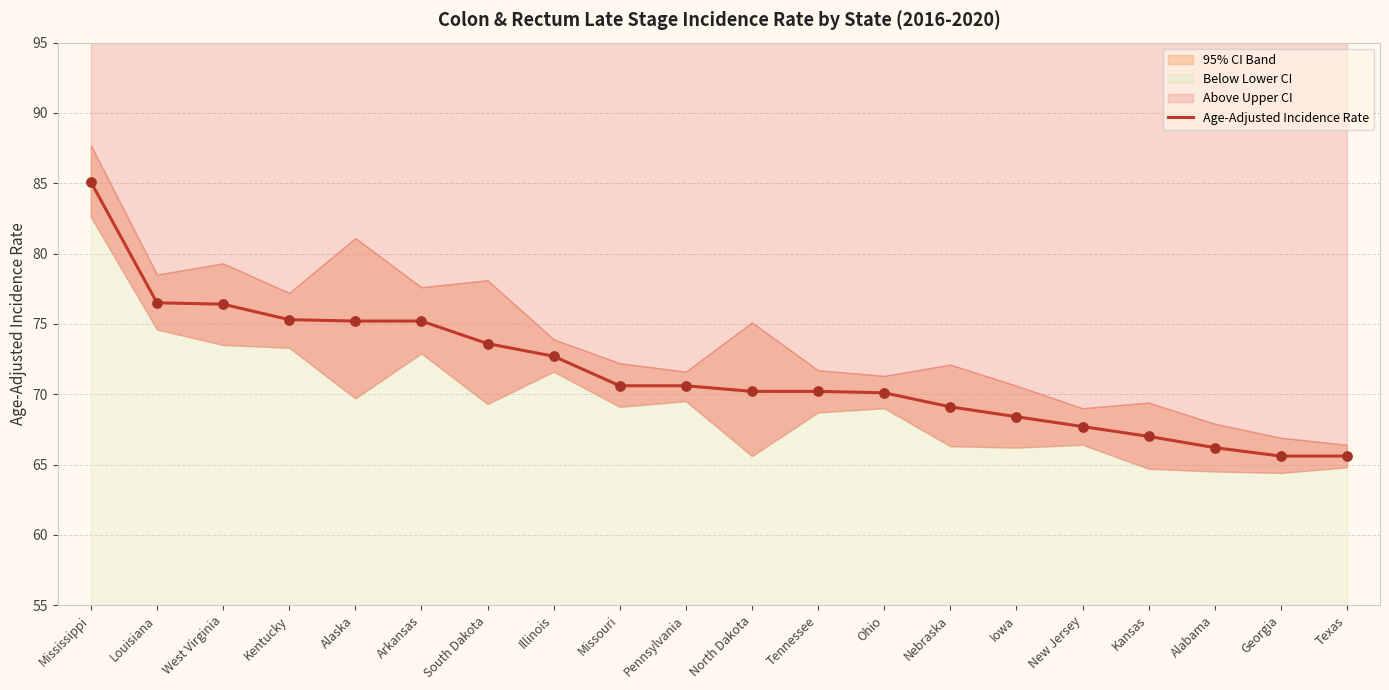

Approximately how many times larger is the value at Nebraska compared to North Dakota?

1.0